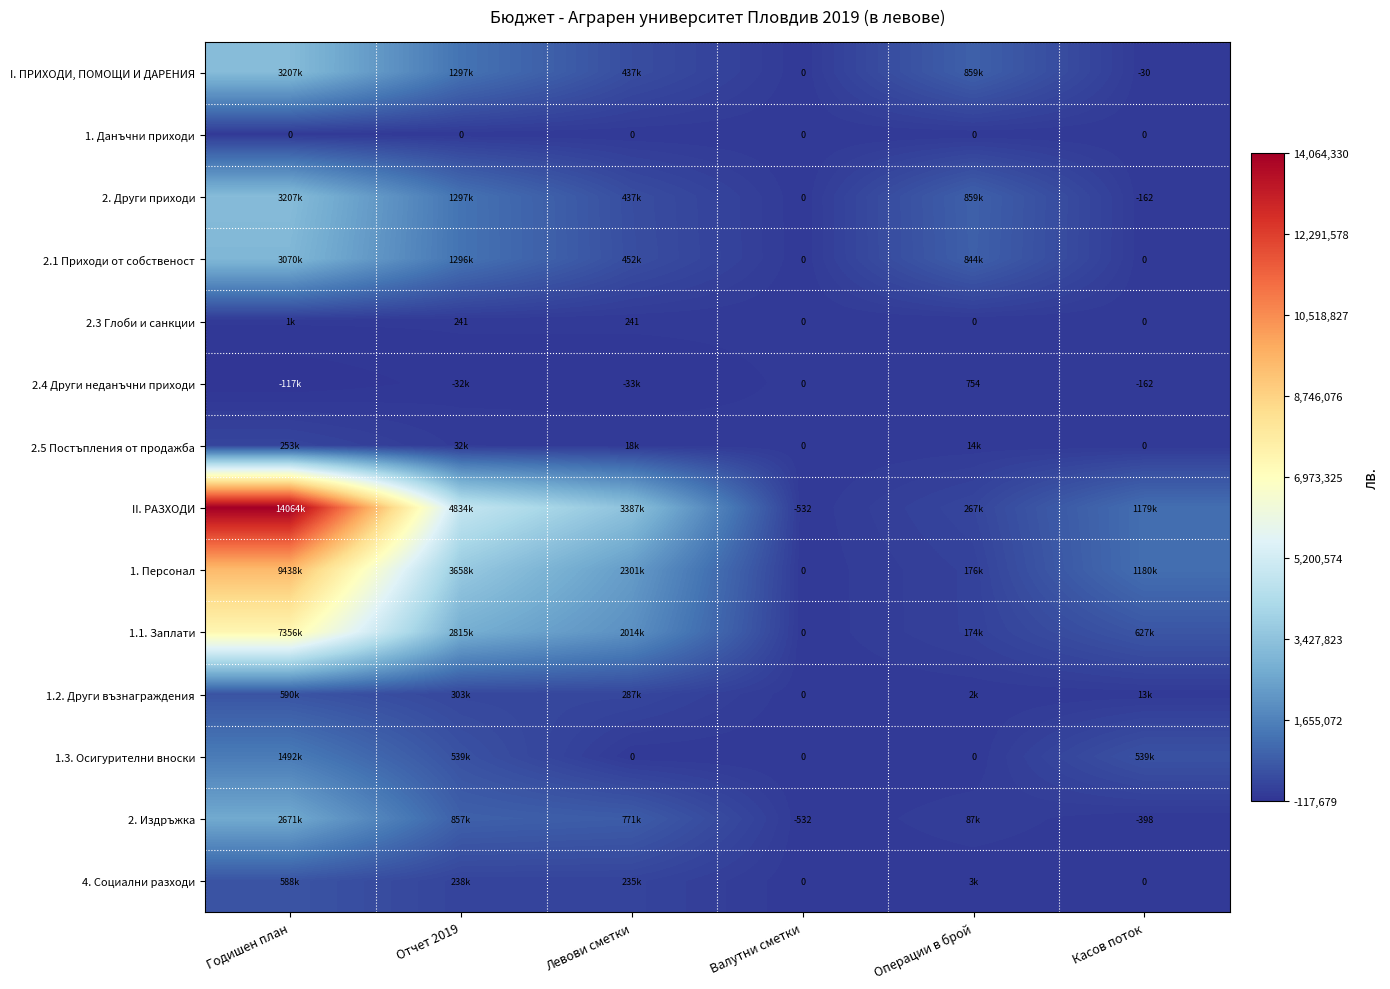

Is it true that 2.4 Други неданъчни приходи equals 754 at Операции в брой?

True